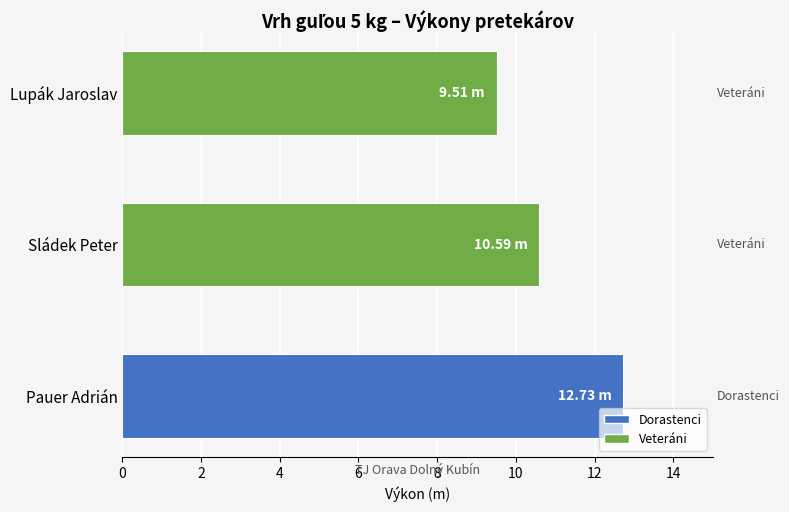

How many series are shown in this chart?

1